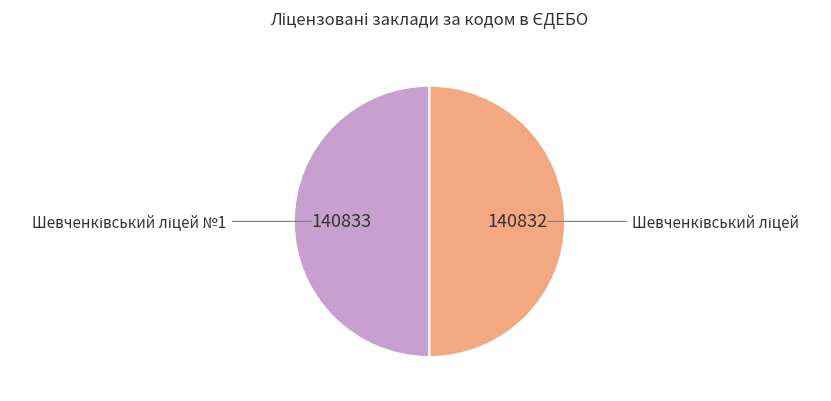

To the nearest percent, what is the average slice percentage?

50%